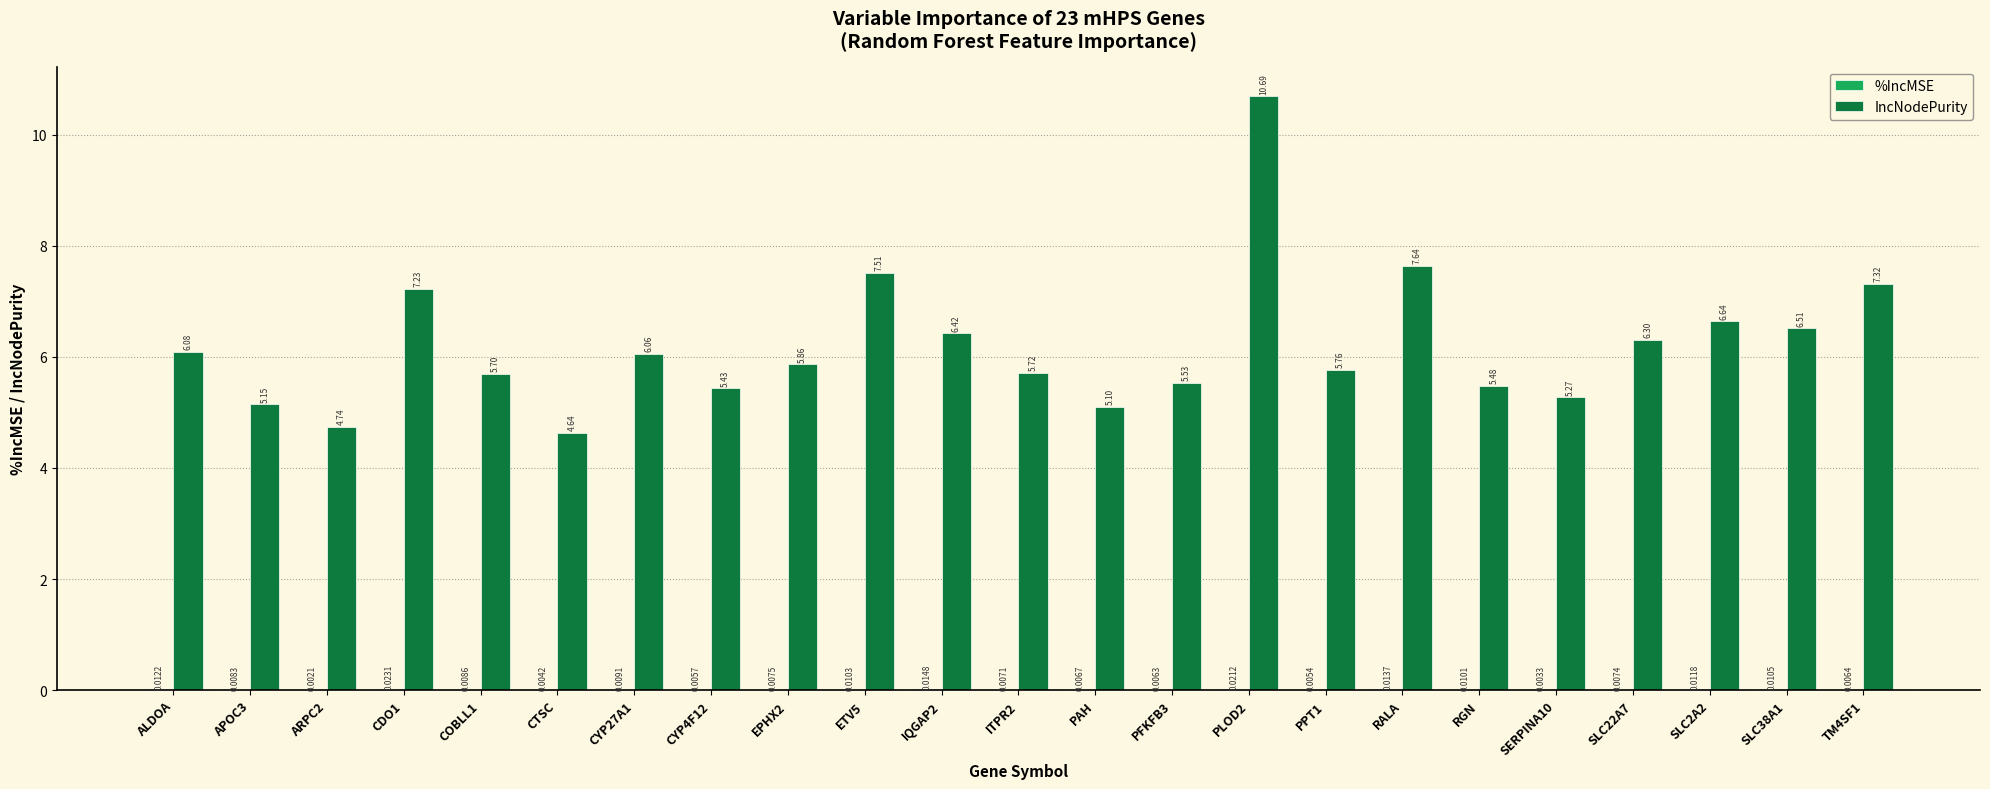

The value of IncNodePurity at PFKFB3 is 1.5. True or false?

False